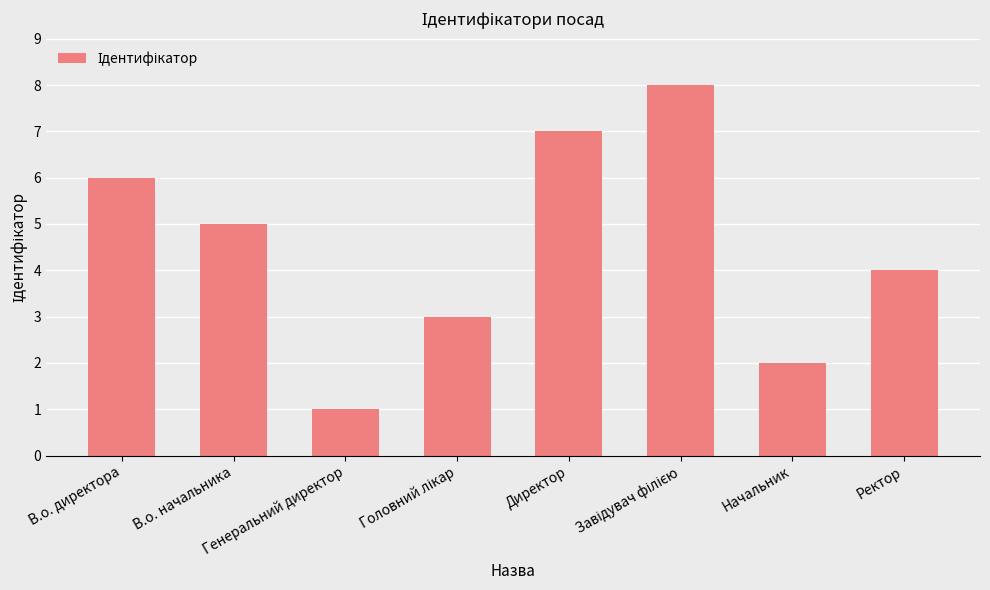

What is the difference between the maximum and minimum values?

7